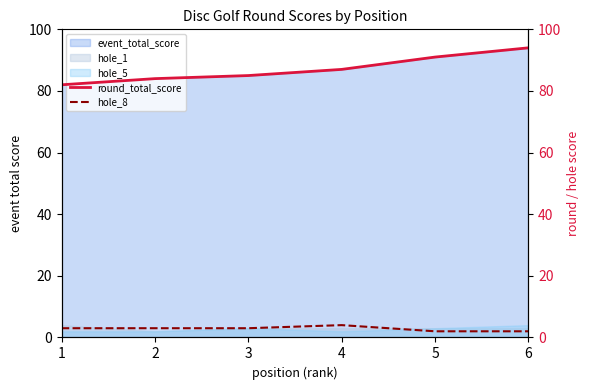

Where is hole_8 nearest to the value 3?

1